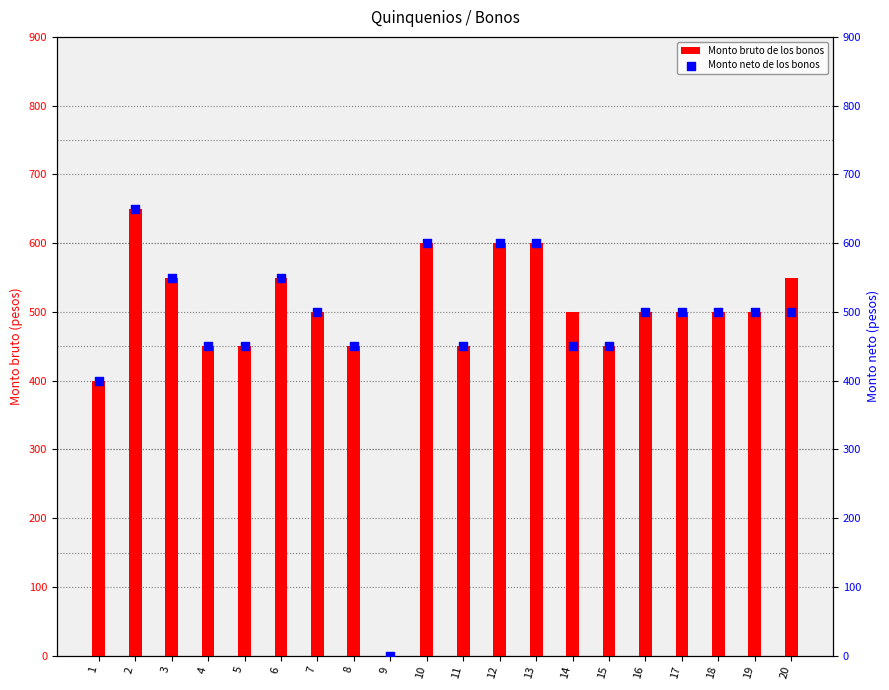

At which category is the sum across all series the highest?

2